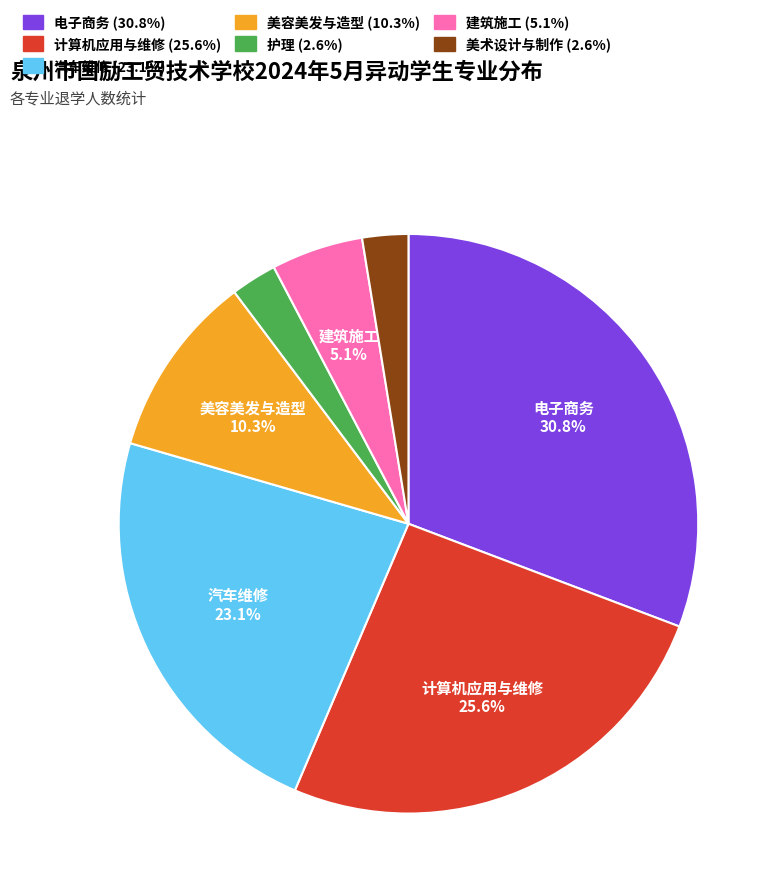

Is 护理 the majority of the pie?

No